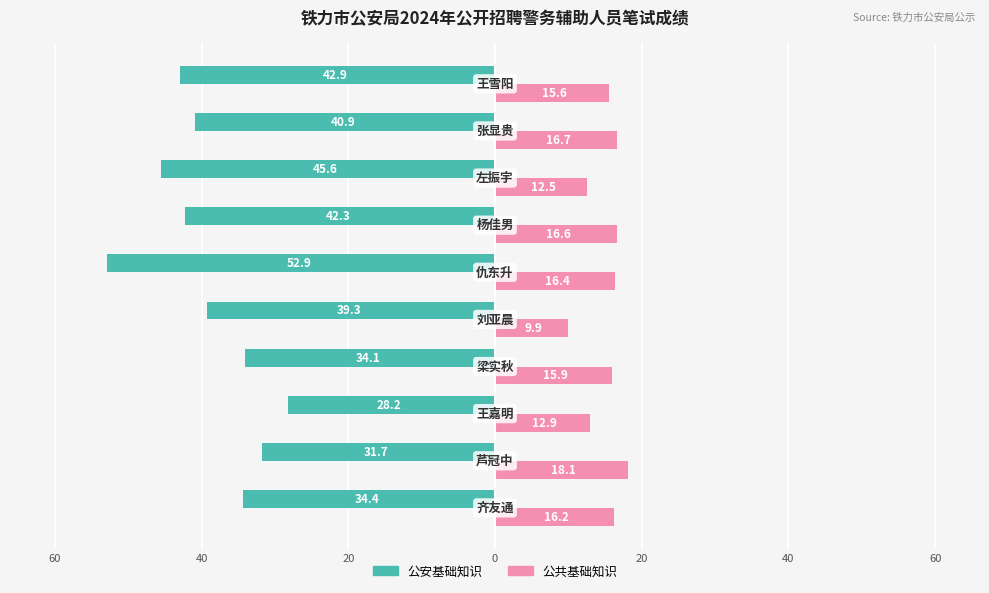

What are all the series names shown in the legend?

公安基础知识, 公共基础知识